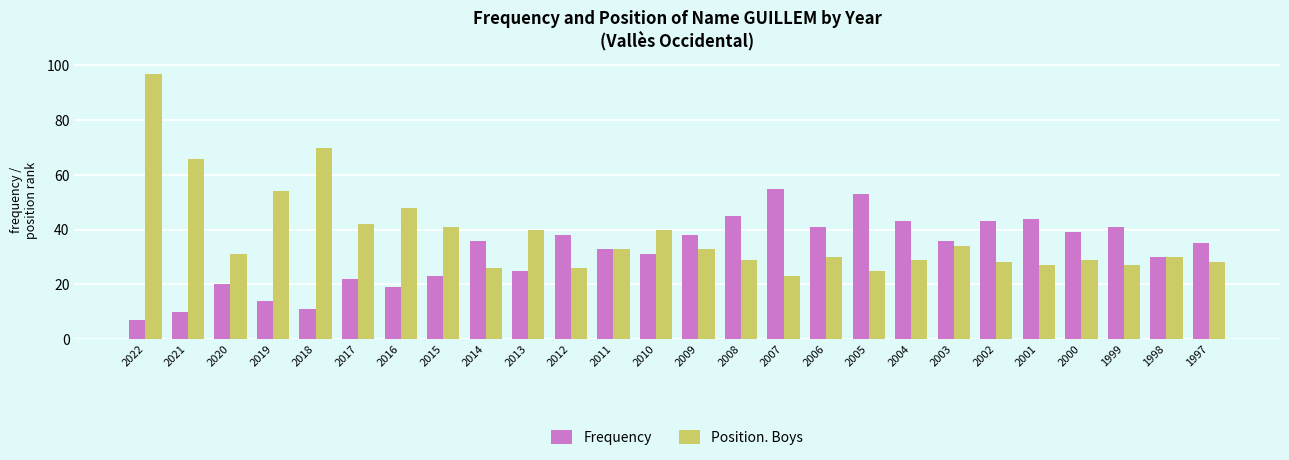

Rank the series by their maximum value, from lowest to highest.

Frequency, Position. Boys